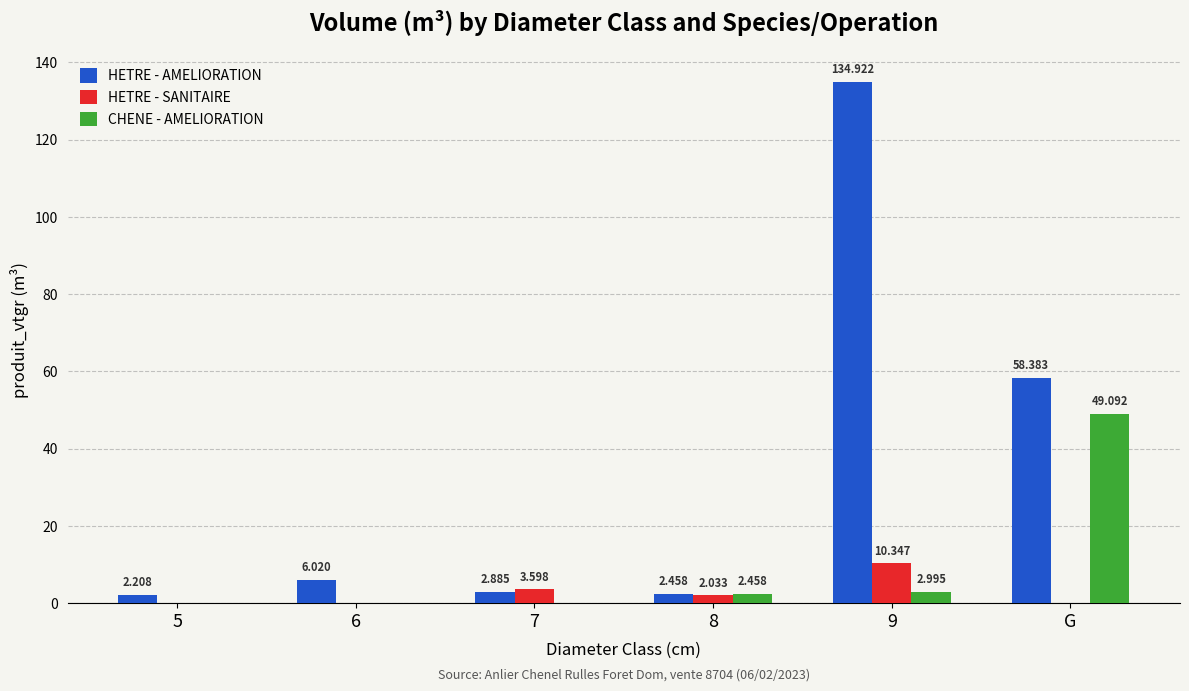

Where is HETRE - AMELIORATION nearest to the value 68?

G